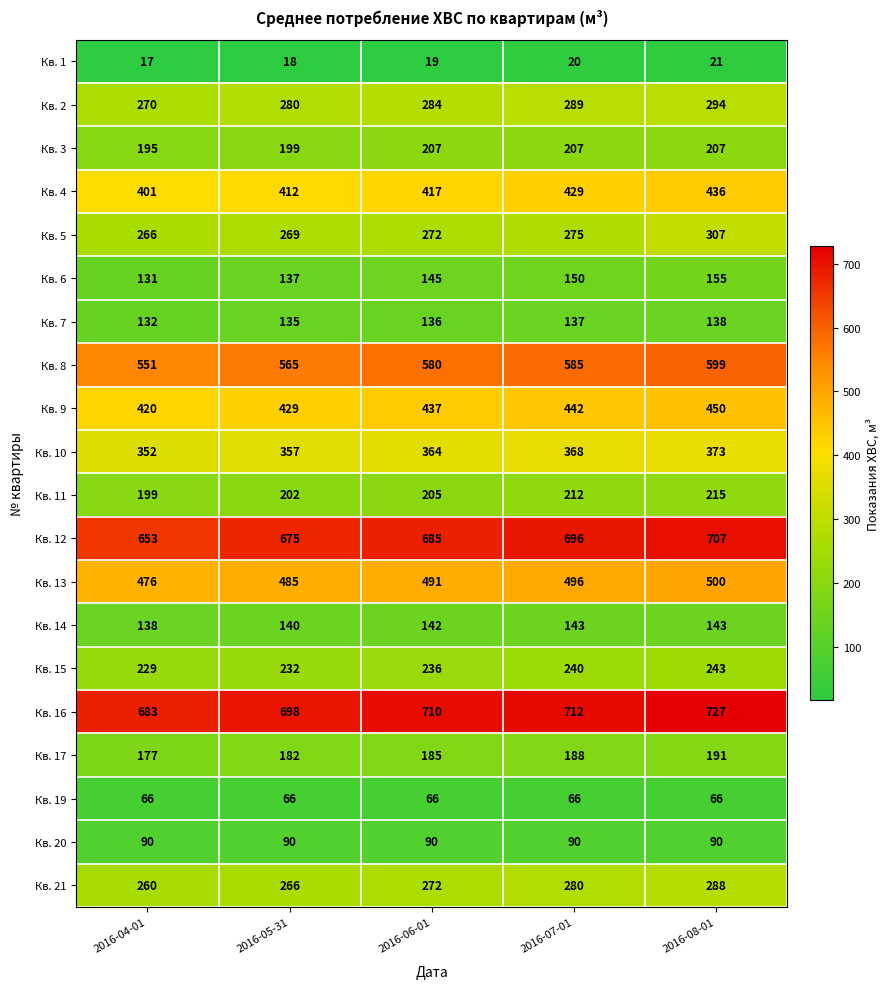

What is the spread (max minus min) of values at 2016-05-31?

680